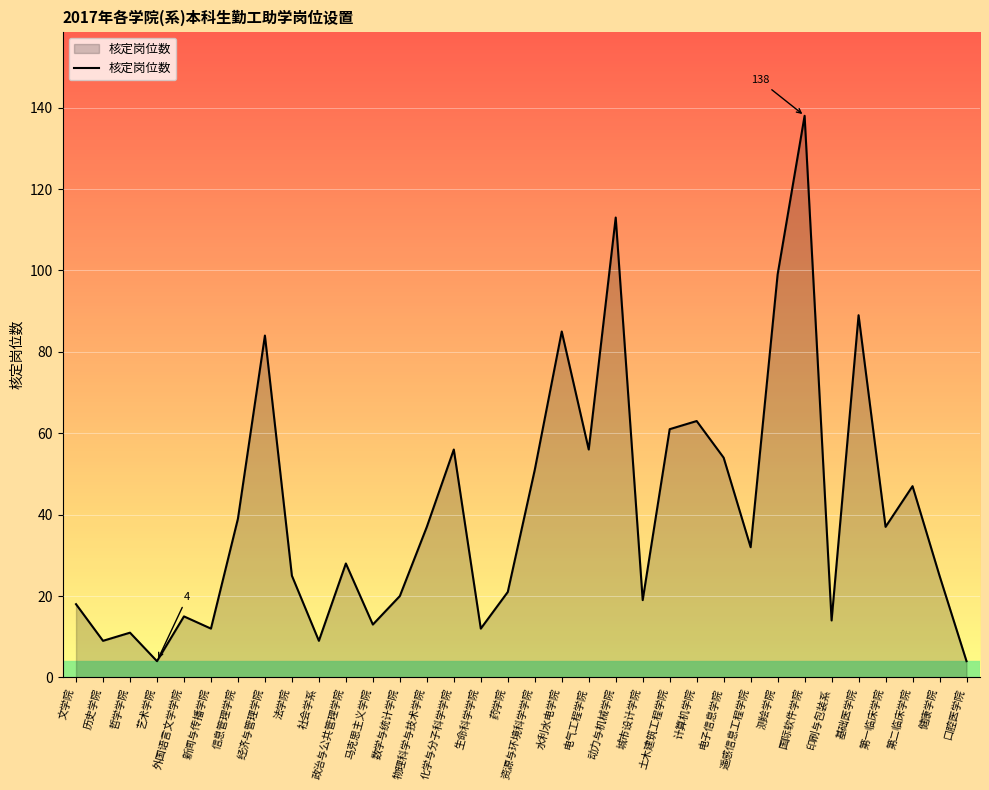

True or false: the data shows 18 at 生命科学学院.

False